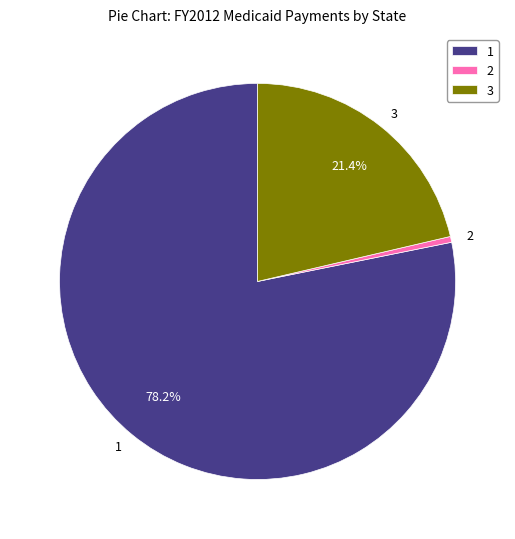

What percentage is NOT represented by 3?

78.6%